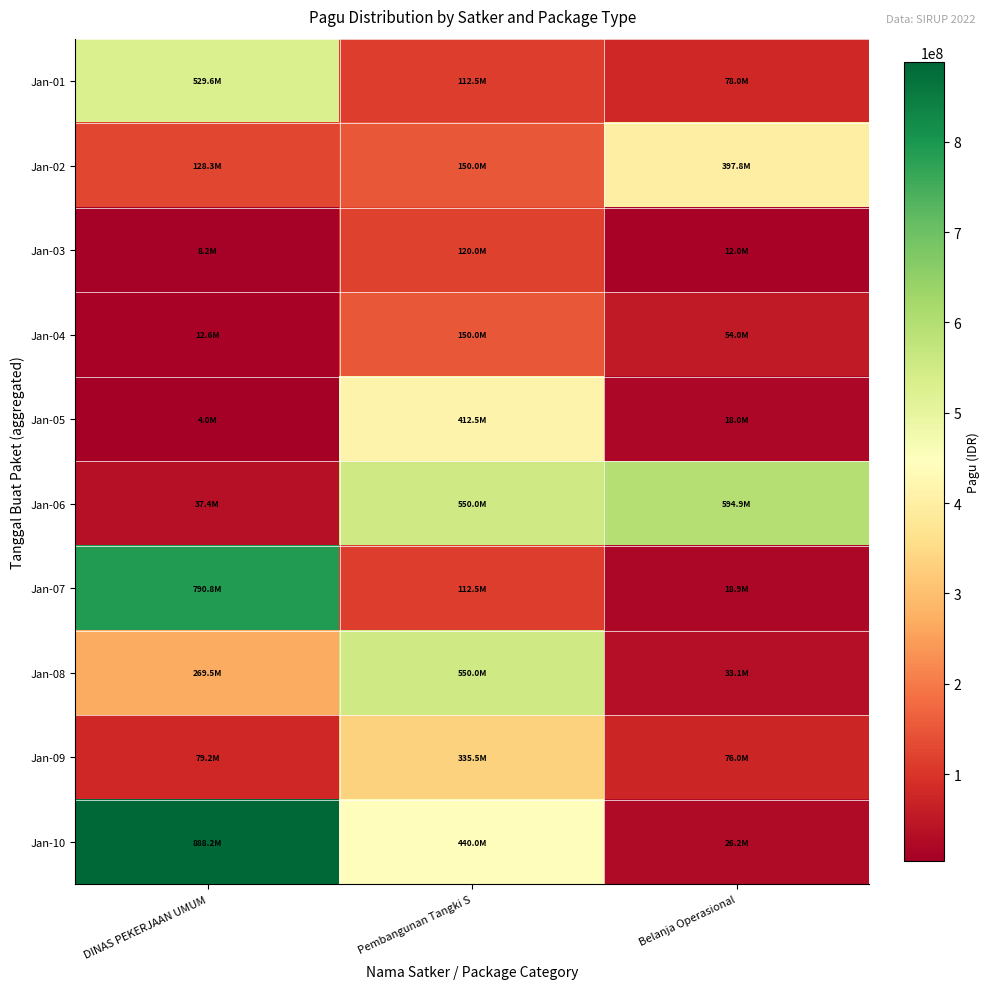

At how many categories does at least one series exceed 48537211?

3